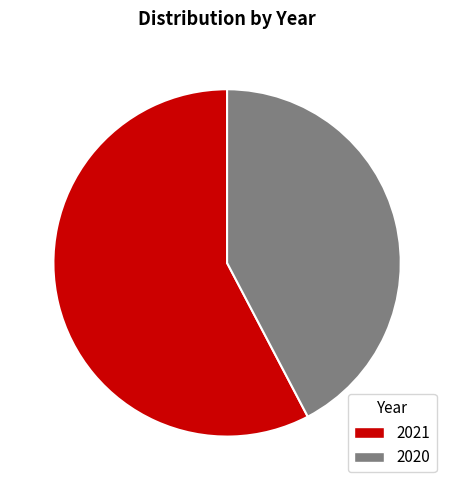

Approximately how many times larger is the value at 2020 compared to 2021?

0.7